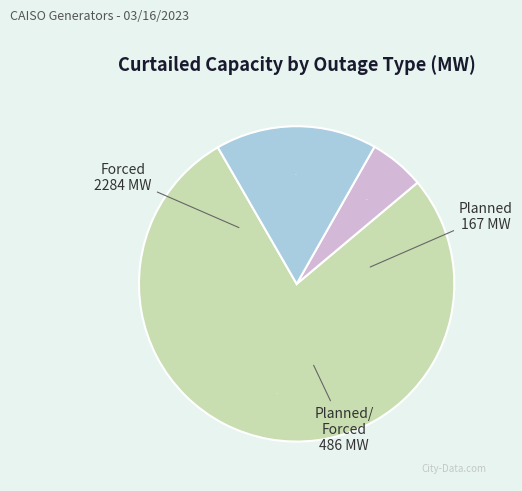

Does any single category account for the majority?

Yes